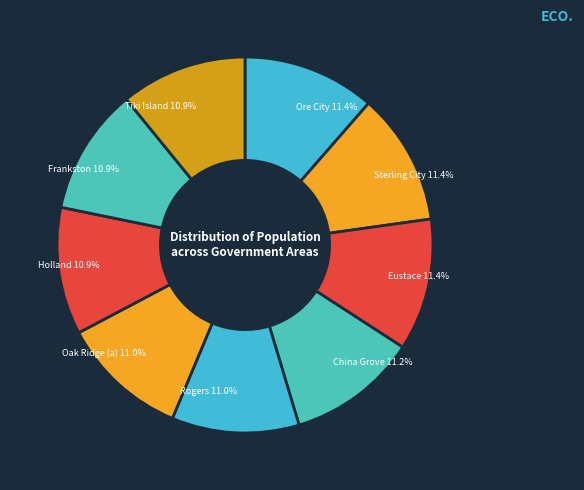

To the nearest percent, what portion does Sterling City represent?

11%